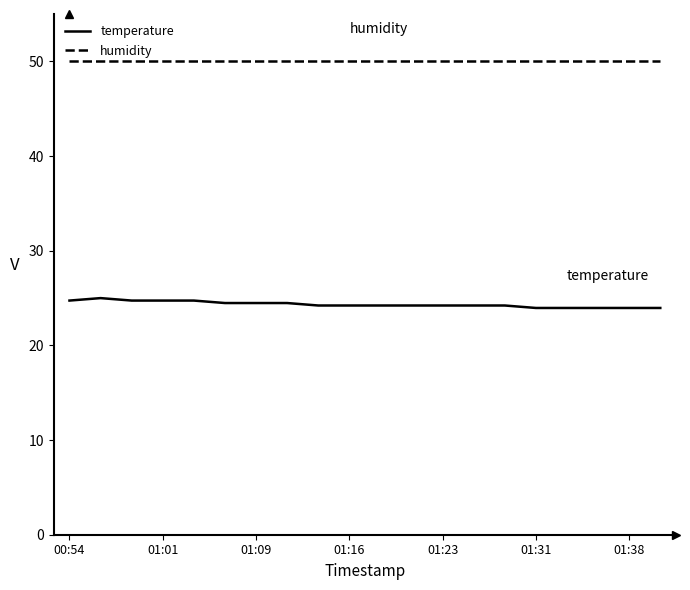

True or false: temperature and humidity intersect in this chart.

False